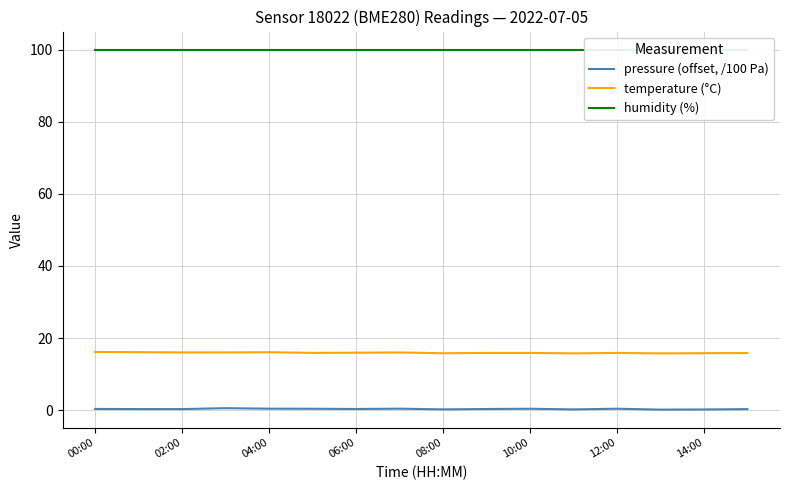

What is the difference between the maximum and minimum values in the temperature (°C) series?

0.4